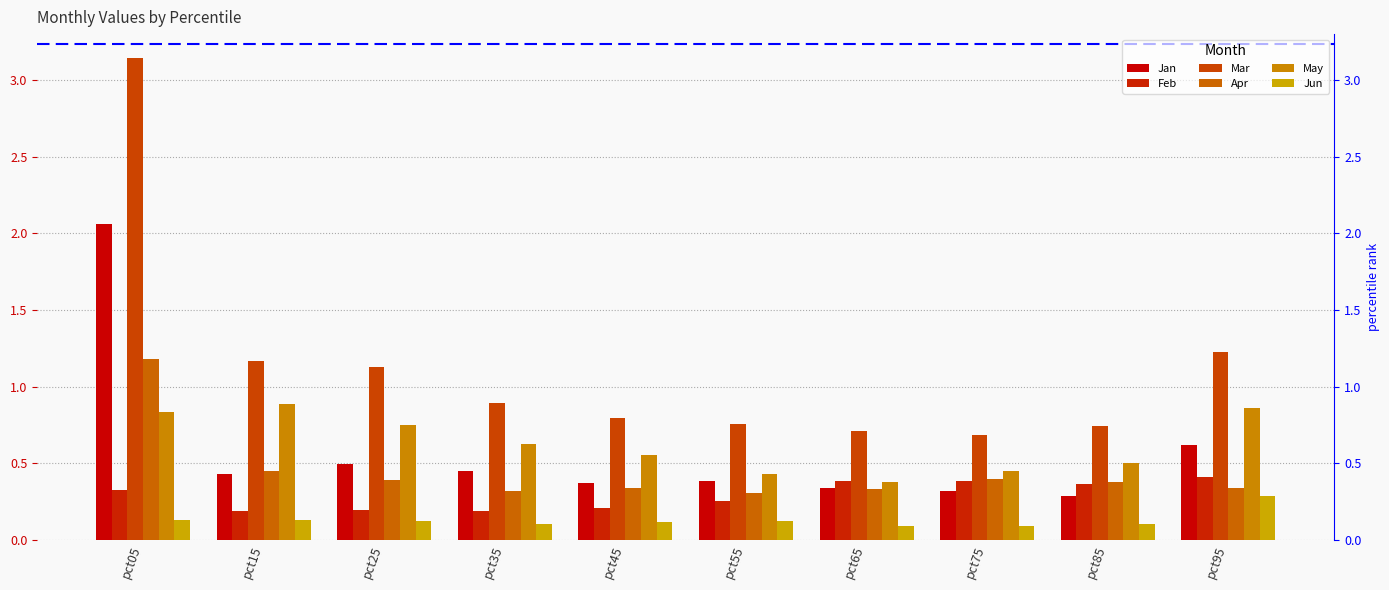

The value of May at pct75 is 0.1. True or false?

False